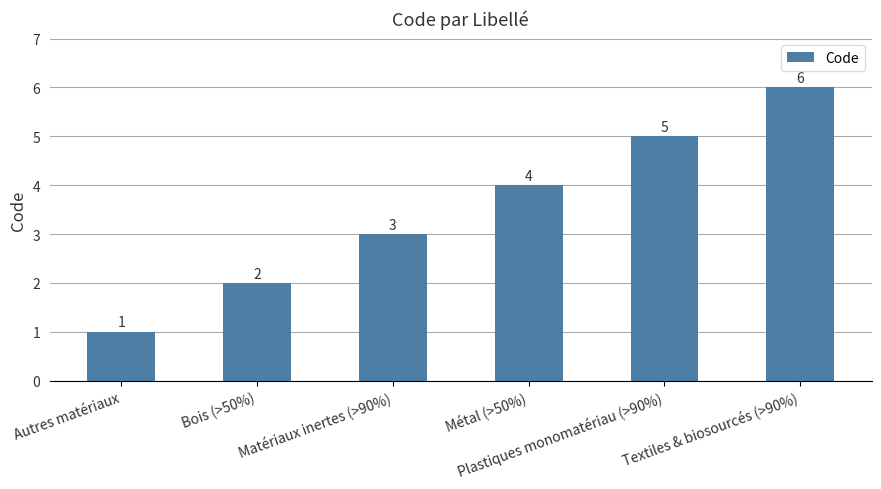

What is the change in value from Matériaux inertes (>90%) to Textiles & biosourcés (>90%)?

+3